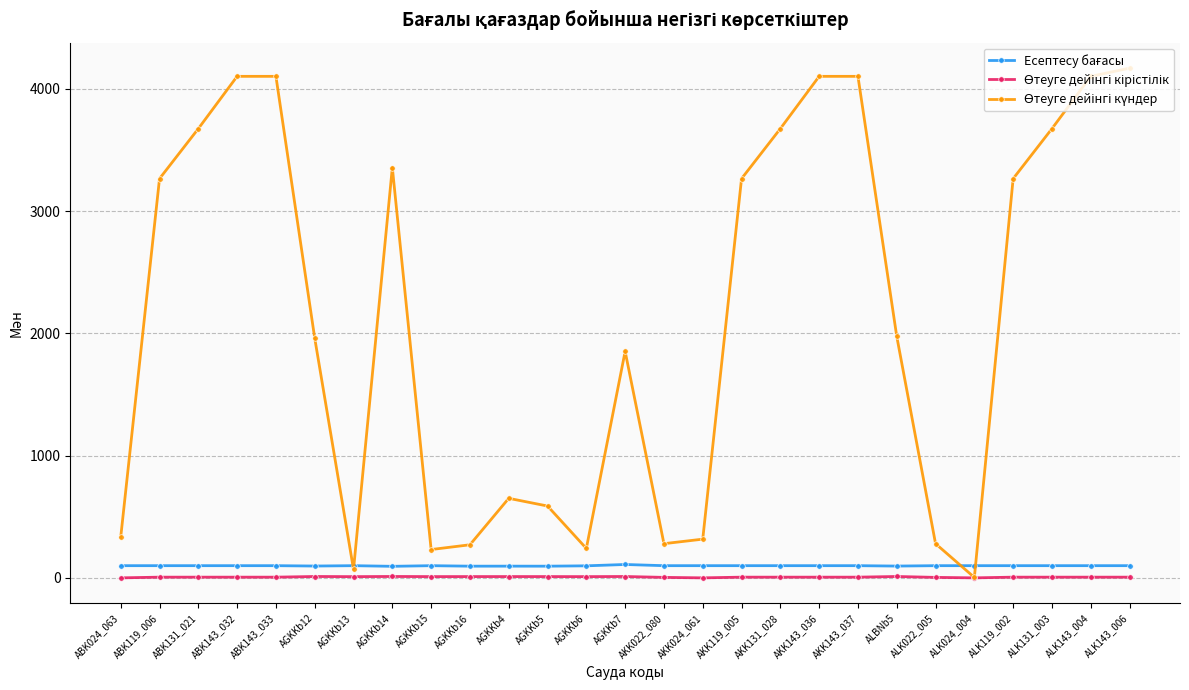

At how many categories does at least one series exceed 2154?

13